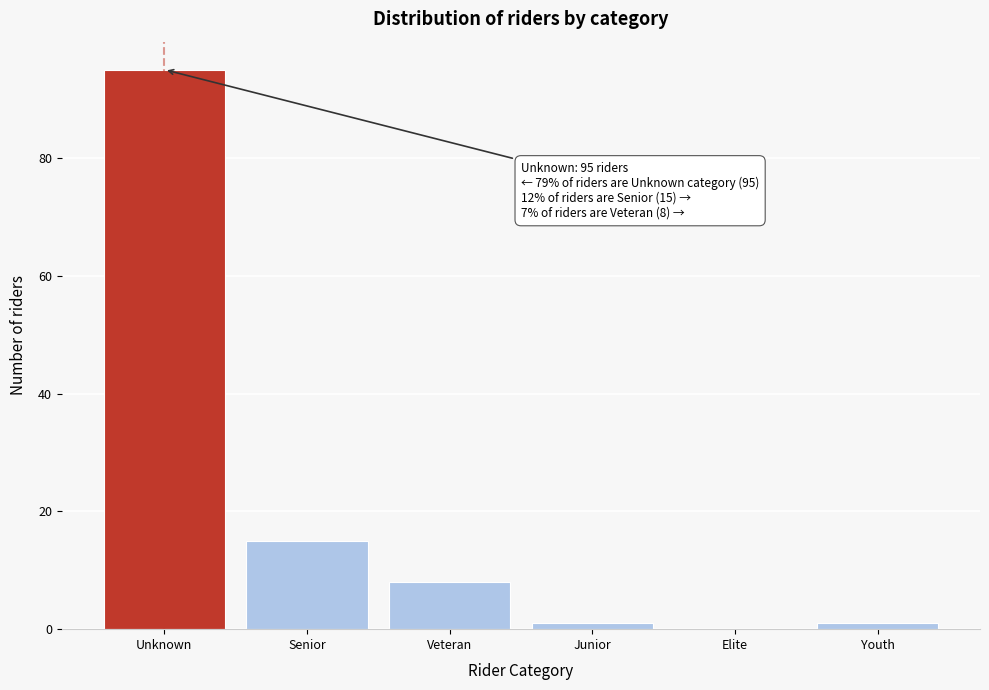

Reading left to right, list all the values displayed in this chart.

Unknown=95	Senior=15	Veteran=8	Junior=1	Elite=0	Youth=1